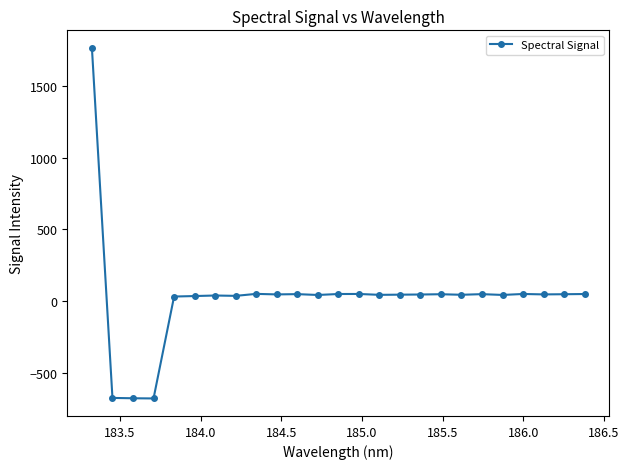

True or false: the data has more than 1 interior local peaks.

True